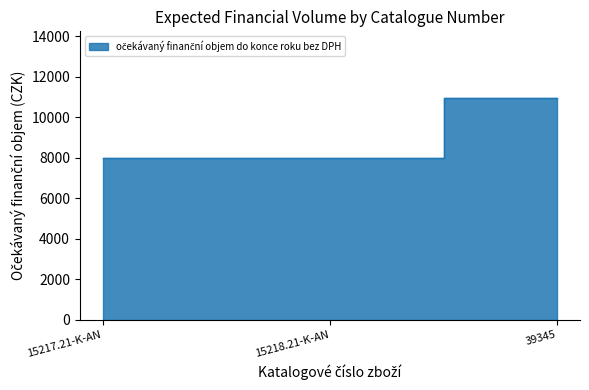

What is the smallest value displayed?

7980